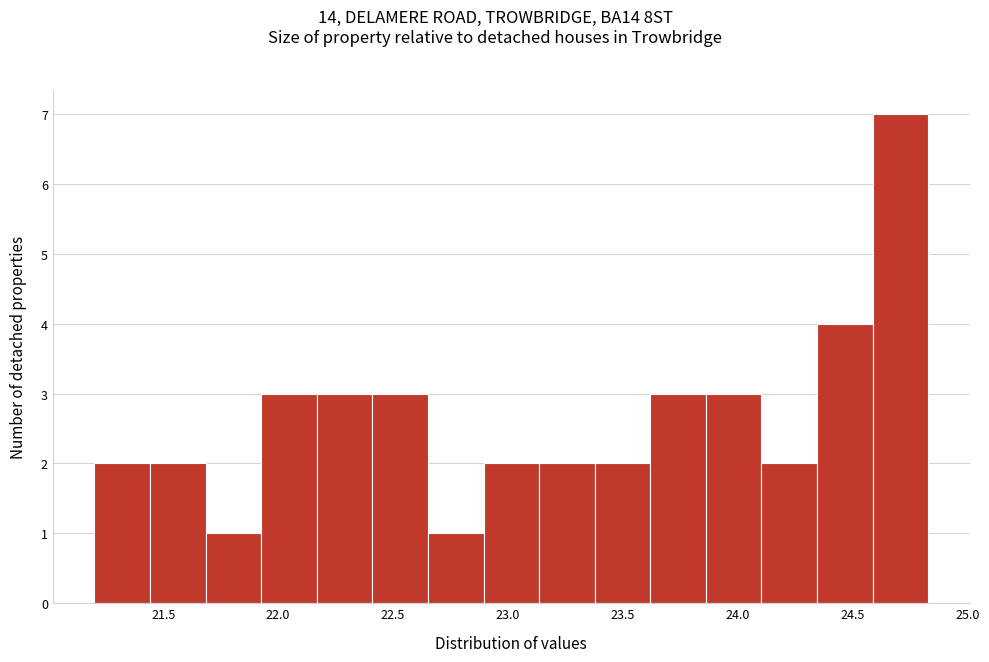

How tall is the bar that spans 24.10 to 24.35 on the x-axis? Neither the bar edges nor the heights are printed on the chart, so give them approximately, as read against the axes.

2